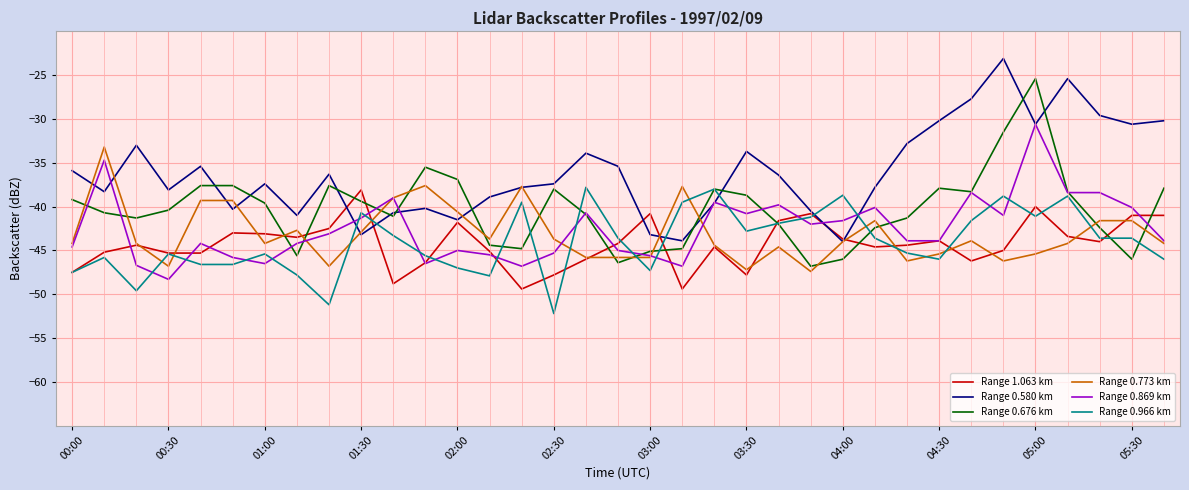

What is the minimum value for Range 1.063 km?

-49.4